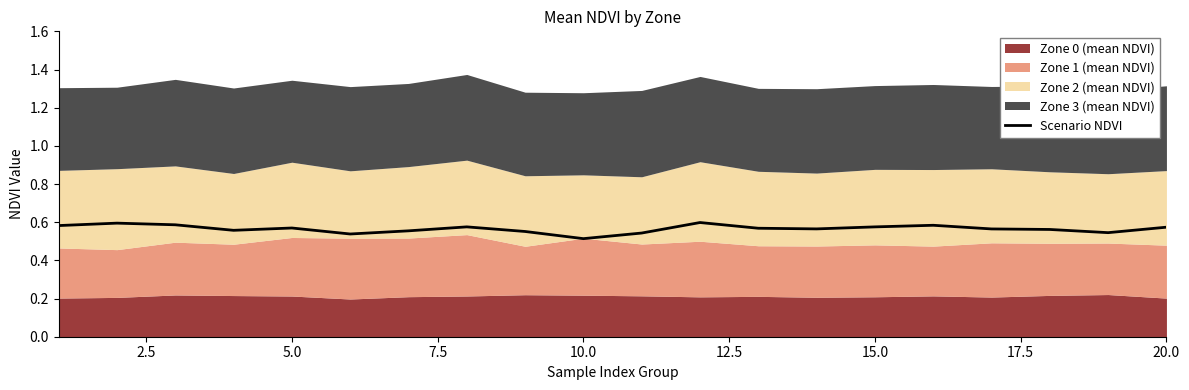

True or false: the data shows 0.2 at 18.

False